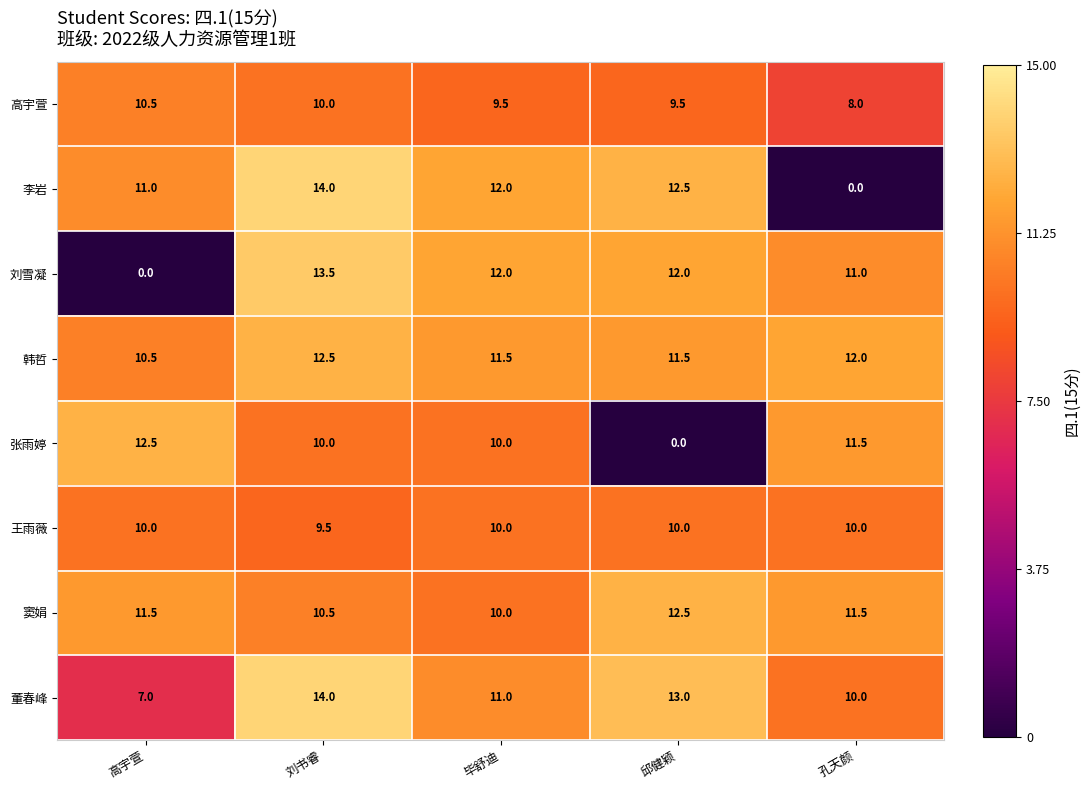

Which category has the lowest value in the 李岩 series?

孔天颜